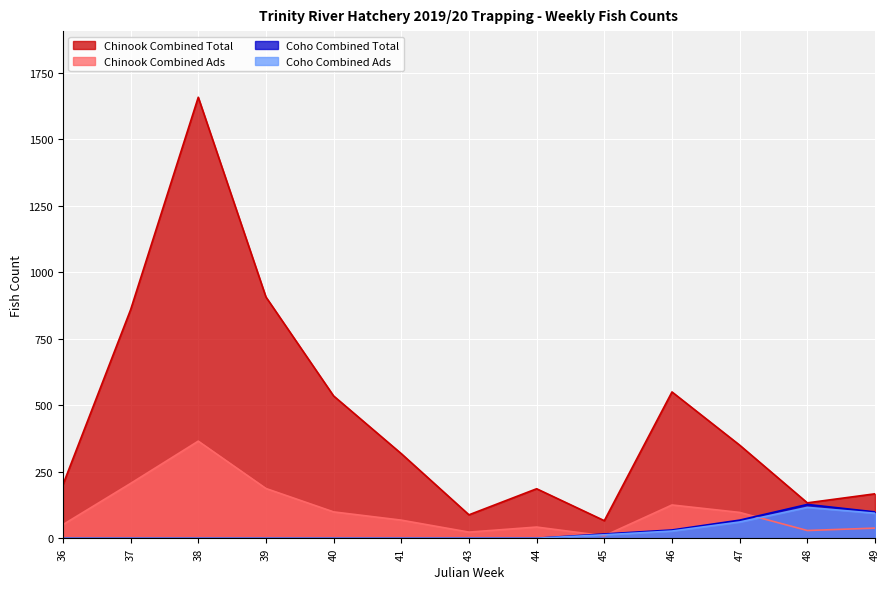

Is the value of Coho Combined Ads at 38 greater than the value of Chinook Combined Ads at 48?

No